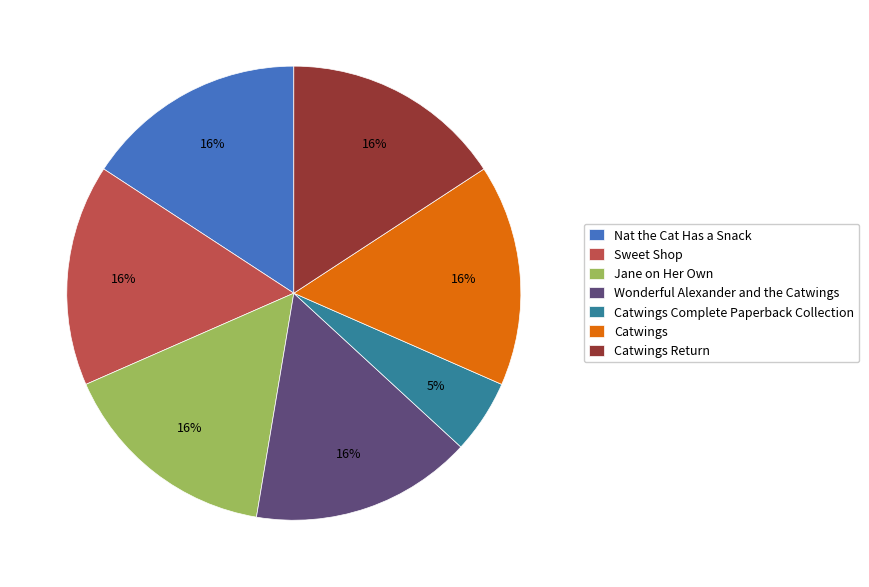

Between Catwings Complete Paperback Collection and Jane on Her Own, which is larger?

Jane on Her Own